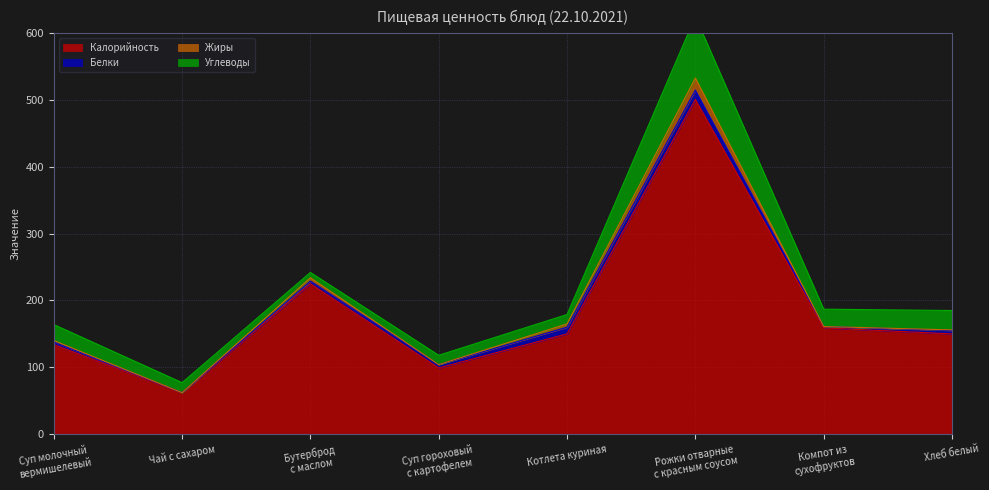

How many values in the Белки series exceed 5?

2